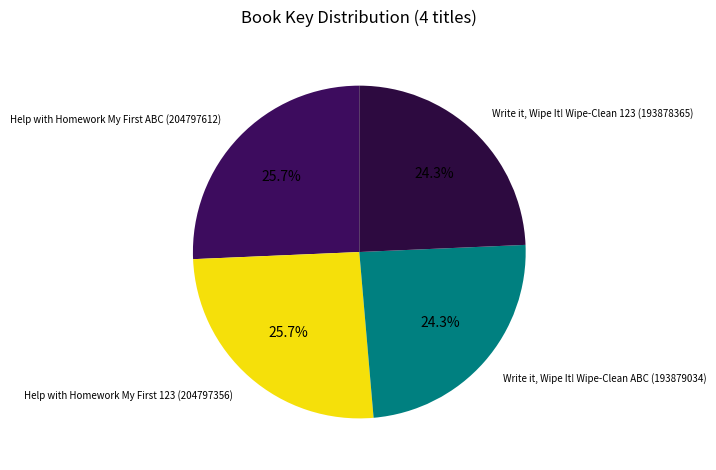

Count the number of slices in the pie.

4